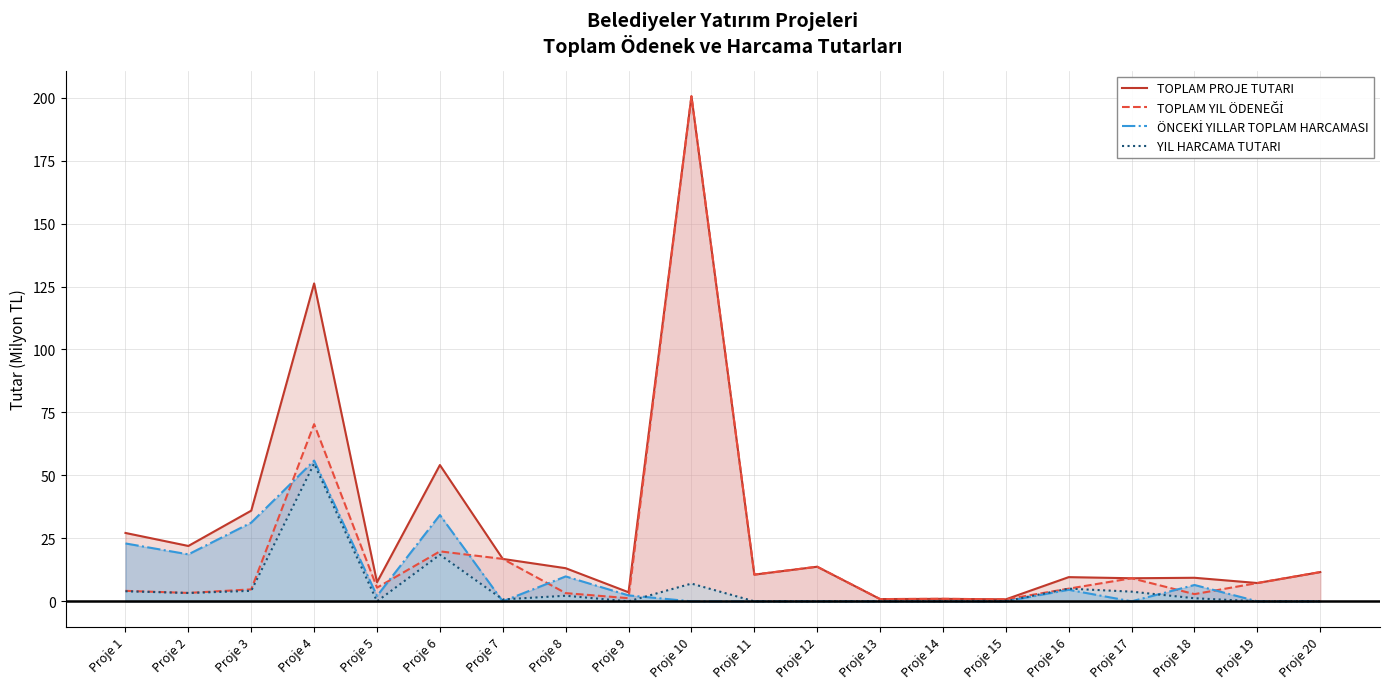

Which series has the largest total across all categories?

TOPLAM PROJE TUTARI